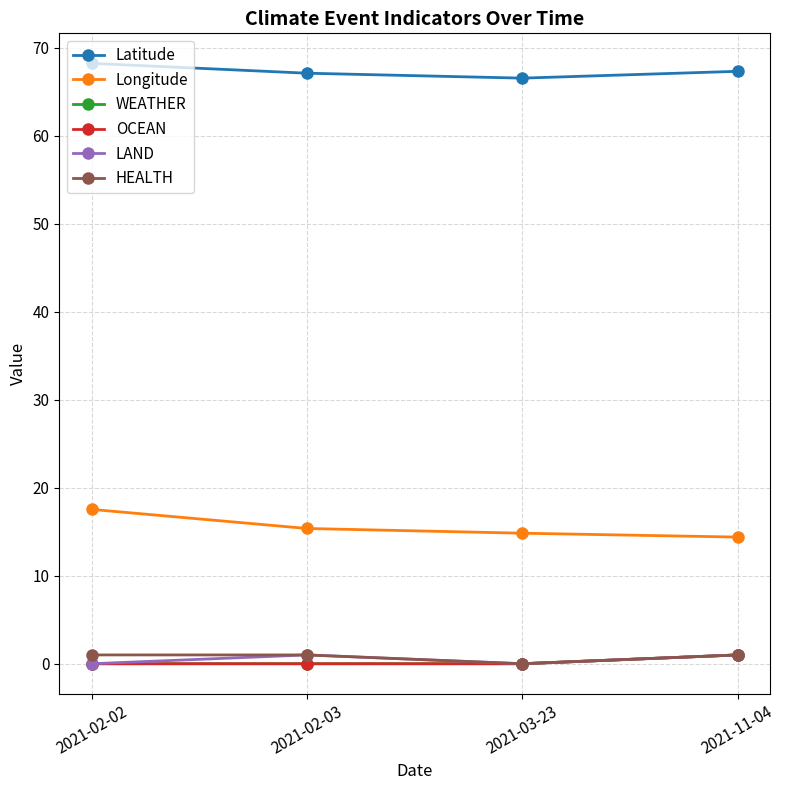

What is the sum of the LAND values at 2021-02-03 and 2021-03-23?

1.0